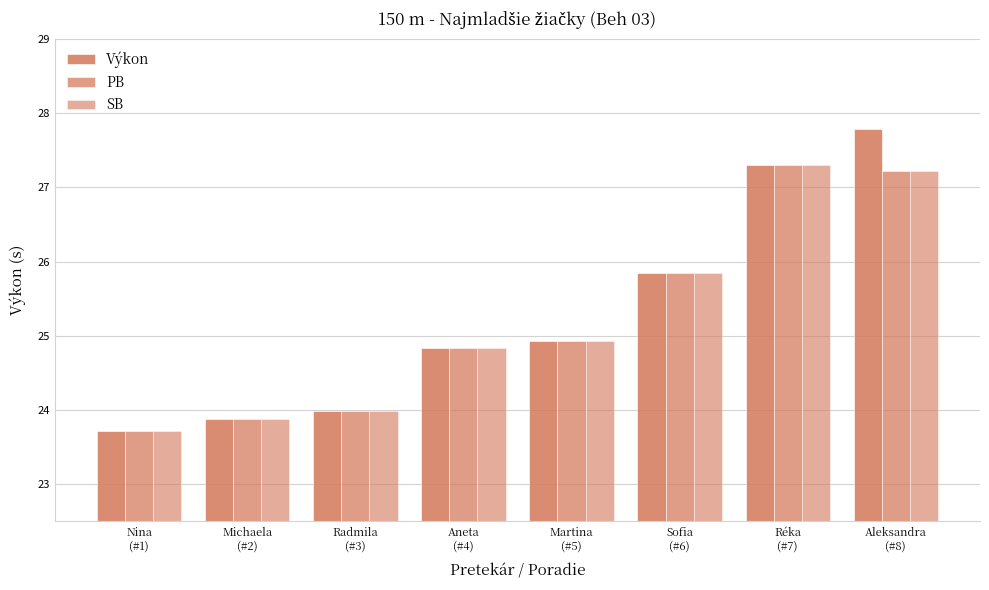

What is the label of the 3rd bar from the right?

Sofia
(#6)